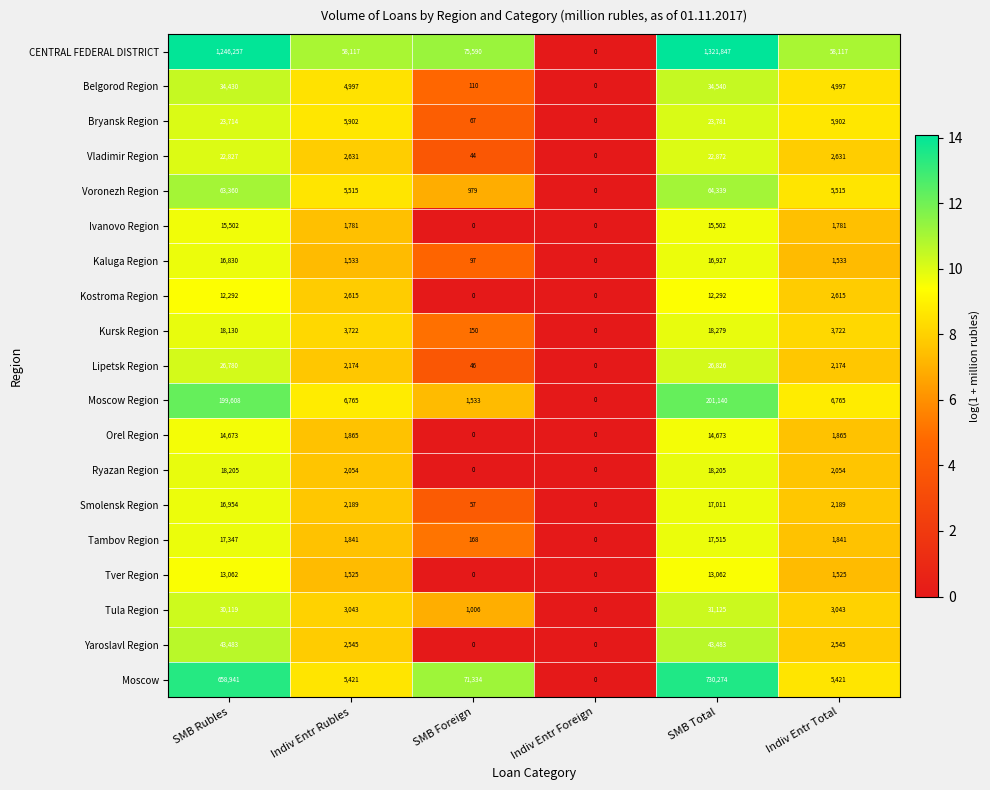

What value does the Smolensk Region series have at Indiv Entr Total, to the nearest 100?

2200